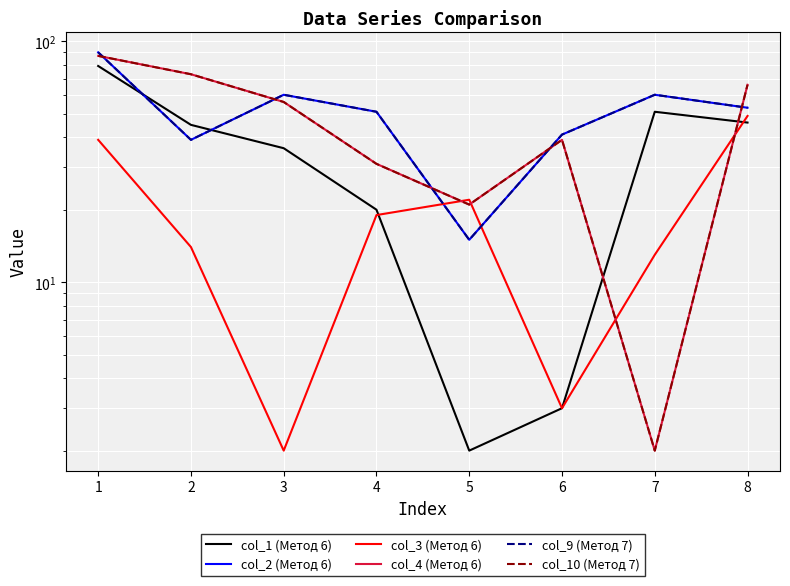

How many values in the col_9 (Метод 7) series are below 53?

4